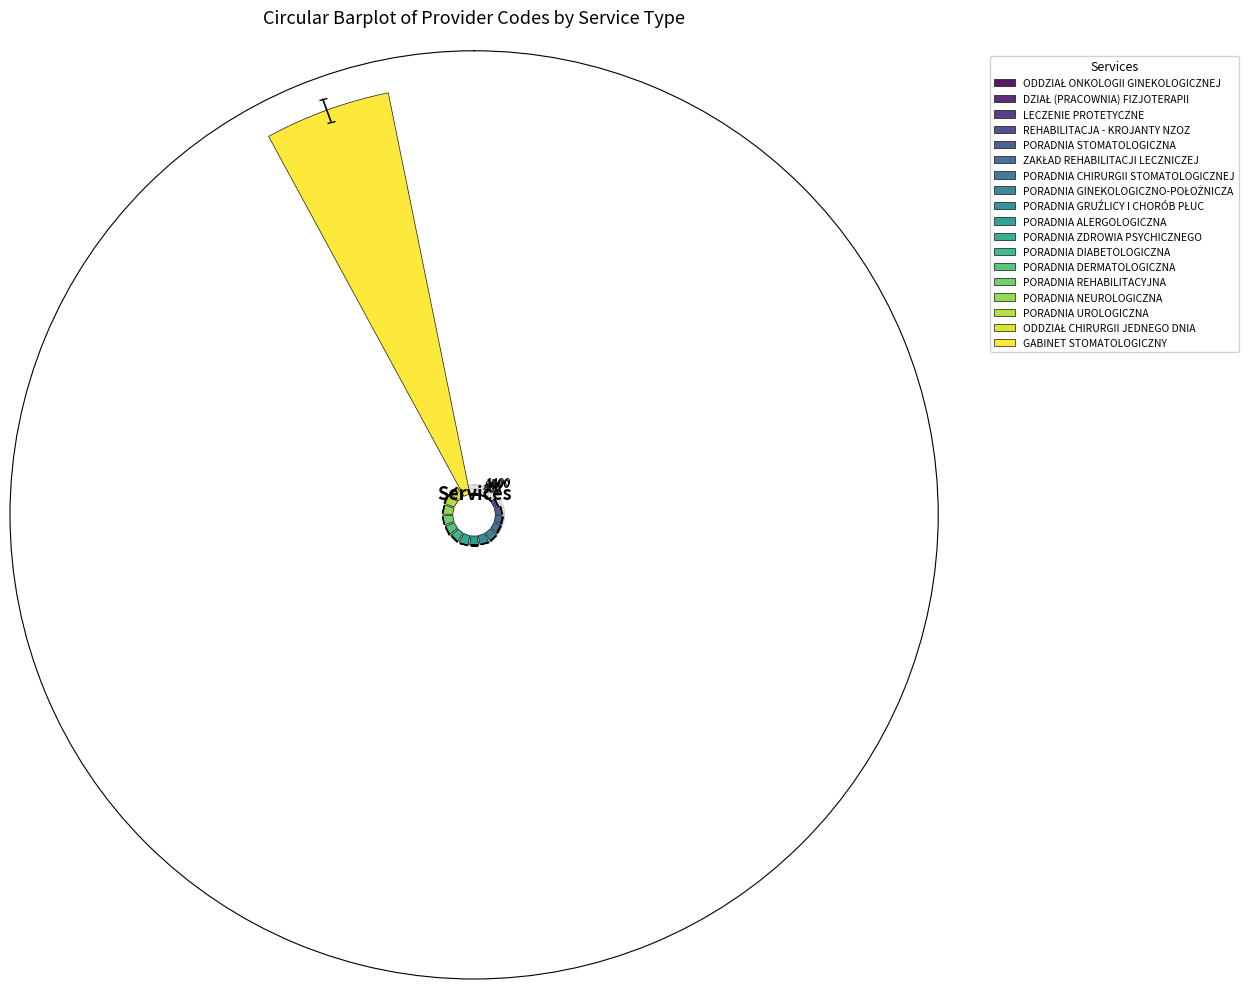

What is the average value?

4384